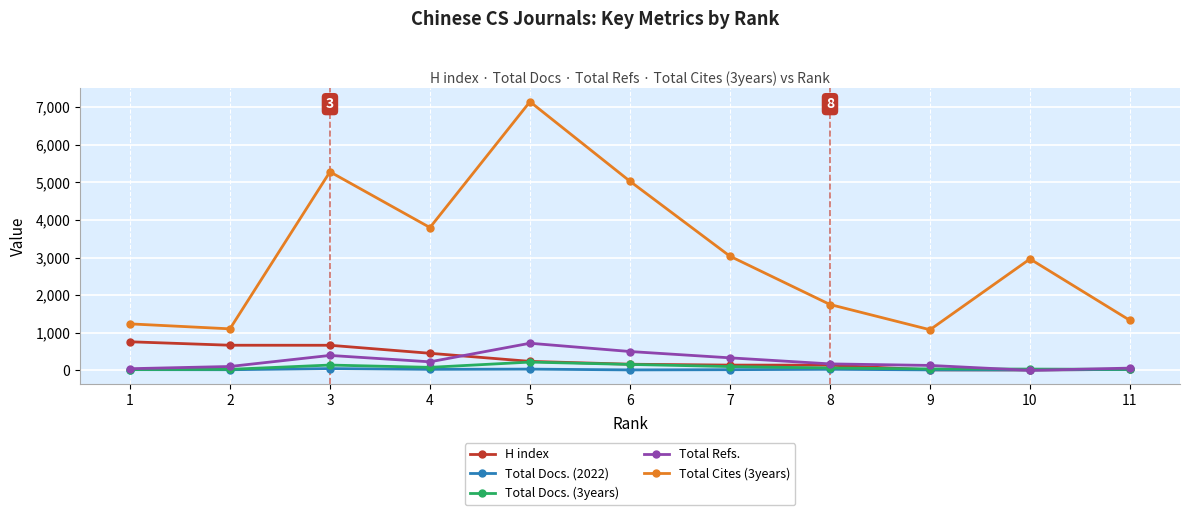

What is the sum of all Total Docs. (3years) values?

912